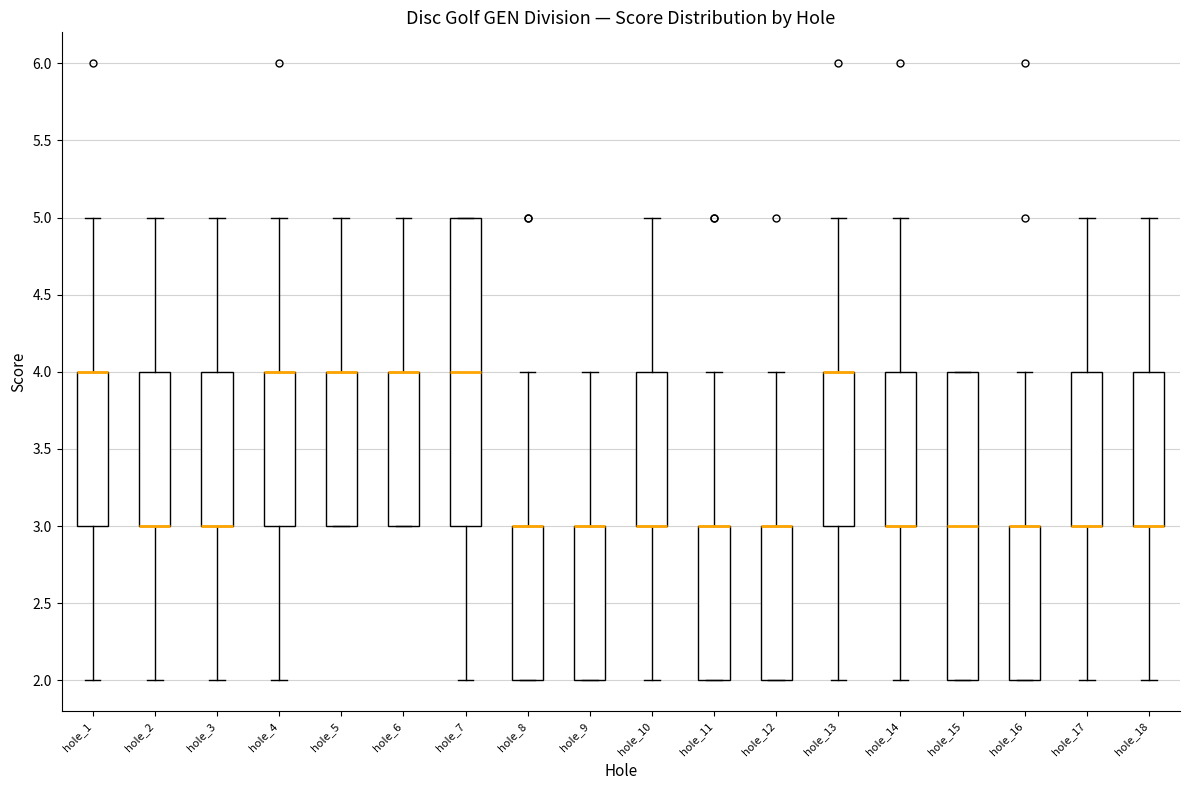

Reading left to right, read every box against the y-axis: the position of its median line, the range the box covers, and the ends of its whiskers. The values are not printed on the chart, so give them approximately, as read against the axis.

hole_1: median 4 (drawn on the box's upper edge), box 3 to 4, whiskers 2 to 5
hole_2: median 3 (drawn on the box's lower edge), box 3 to 4, whiskers 2 to 5
hole_3: median 3 (drawn on the box's lower edge), box 3 to 4, whiskers 2 to 5
hole_4: median 4 (drawn on the box's upper edge), box 3 to 4, whiskers 2 to 5
hole_5: median 4 (drawn on the box's upper edge), box 3 to 4, whiskers 3 to 5
hole_6: median 4 (drawn on the box's upper edge), box 3 to 4, whiskers 3 to 5
hole_7: median 4, box 3 to 5, whiskers 2 to 5
hole_8: median 3 (drawn on the box's upper edge), box 2 to 3, whiskers 2 to 4
hole_9: median 3 (drawn on the box's upper edge), box 2 to 3, whiskers 2 to 4
hole_10: median 3 (drawn on the box's lower edge), box 3 to 4, whiskers 2 to 5
hole_11: median 3 (drawn on the box's upper edge), box 2 to 3, whiskers 2 to 4
hole_12: median 3 (drawn on the box's upper edge), box 2 to 3, whiskers 2 to 4
hole_13: median 4 (drawn on the box's upper edge), box 3 to 4, whiskers 2 to 5
hole_14: median 3 (drawn on the box's lower edge), box 3 to 4, whiskers 2 to 5
hole_15: median 3, box 2 to 4, whiskers 2 to 4
hole_16: median 3 (drawn on the box's upper edge), box 2 to 3, whiskers 2 to 4
hole_17: median 3 (drawn on the box's lower edge), box 3 to 4, whiskers 2 to 5
hole_18: median 3 (drawn on the box's lower edge), box 3 to 4, whiskers 2 to 5